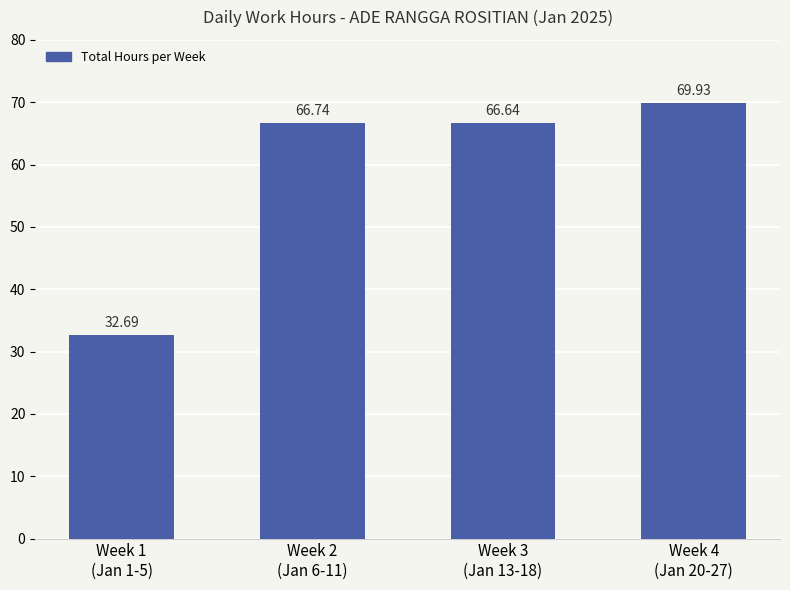

Where is the data nearest to the value 51?

Week 3
(Jan 13-18)